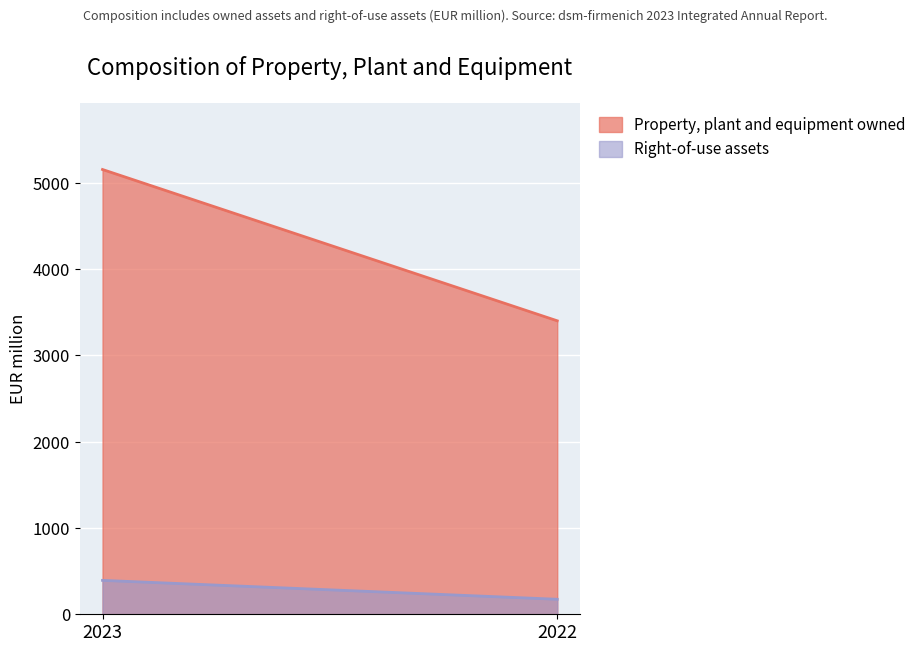

True or false: Right-of-use assets has a value of 117 at 2022.

False